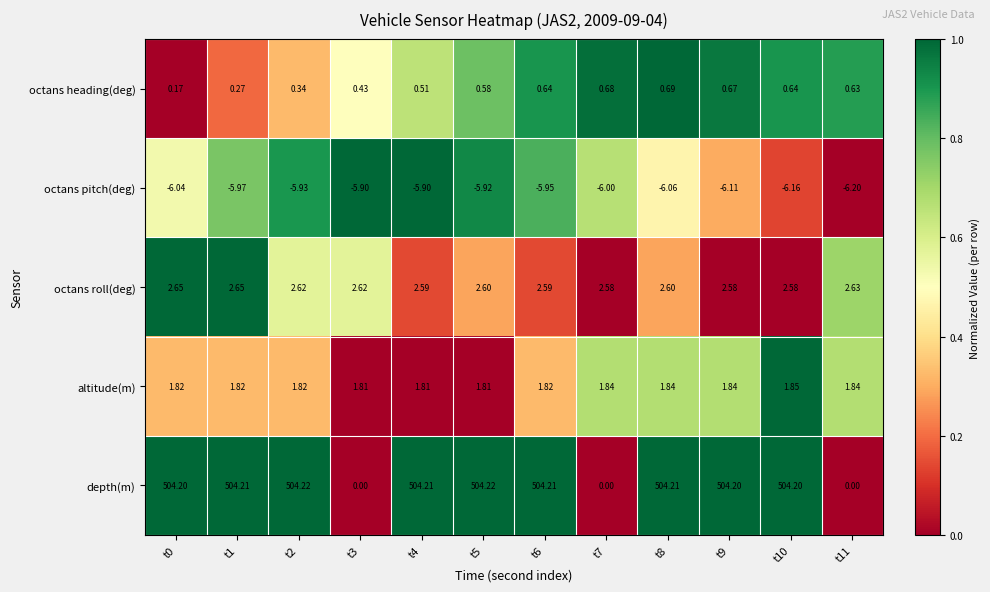

Rank the series by their maximum value, from highest to lowest.

depth(m), octans roll(deg), altitude(m), octans heading(deg), octans pitch(deg)